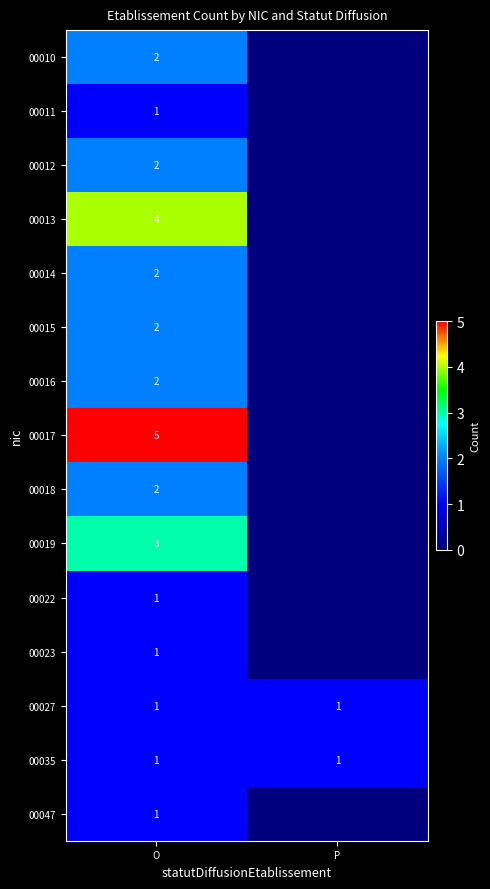

What is the total value across all series at O?

30